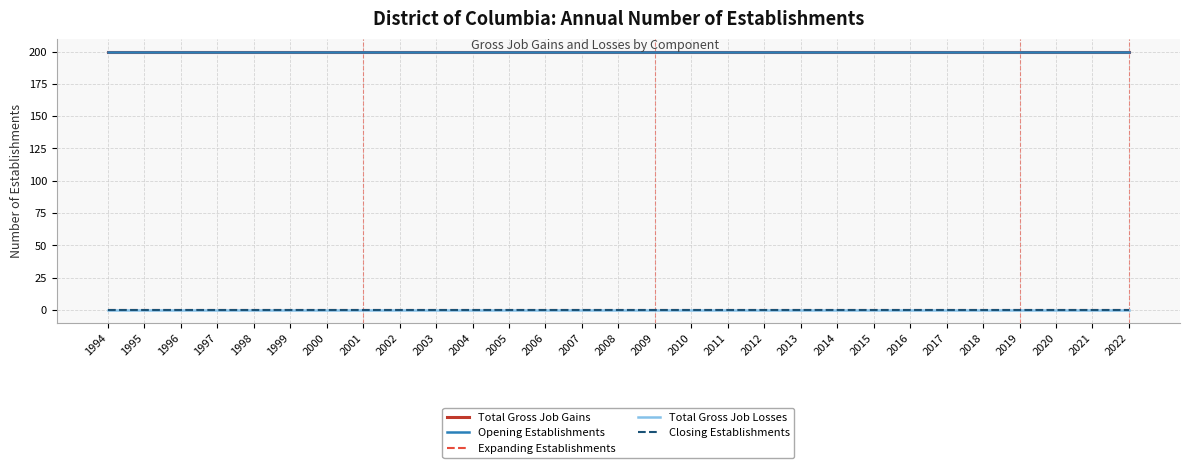

At 2010, list the series in order from largest to smallest.

Total Gross Job Gains, Opening Establishments, Expanding Establishments, Total Gross Job Losses, Closing Establishments